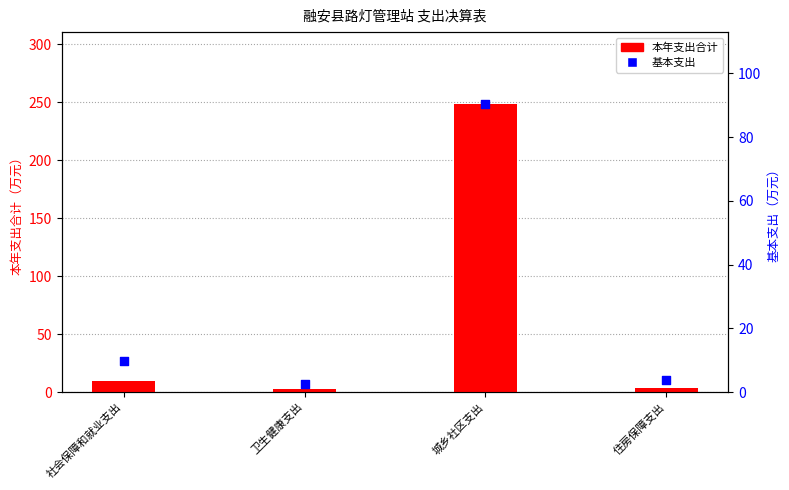

Which series reaches the maximum Y coordinate?

本年支出合计